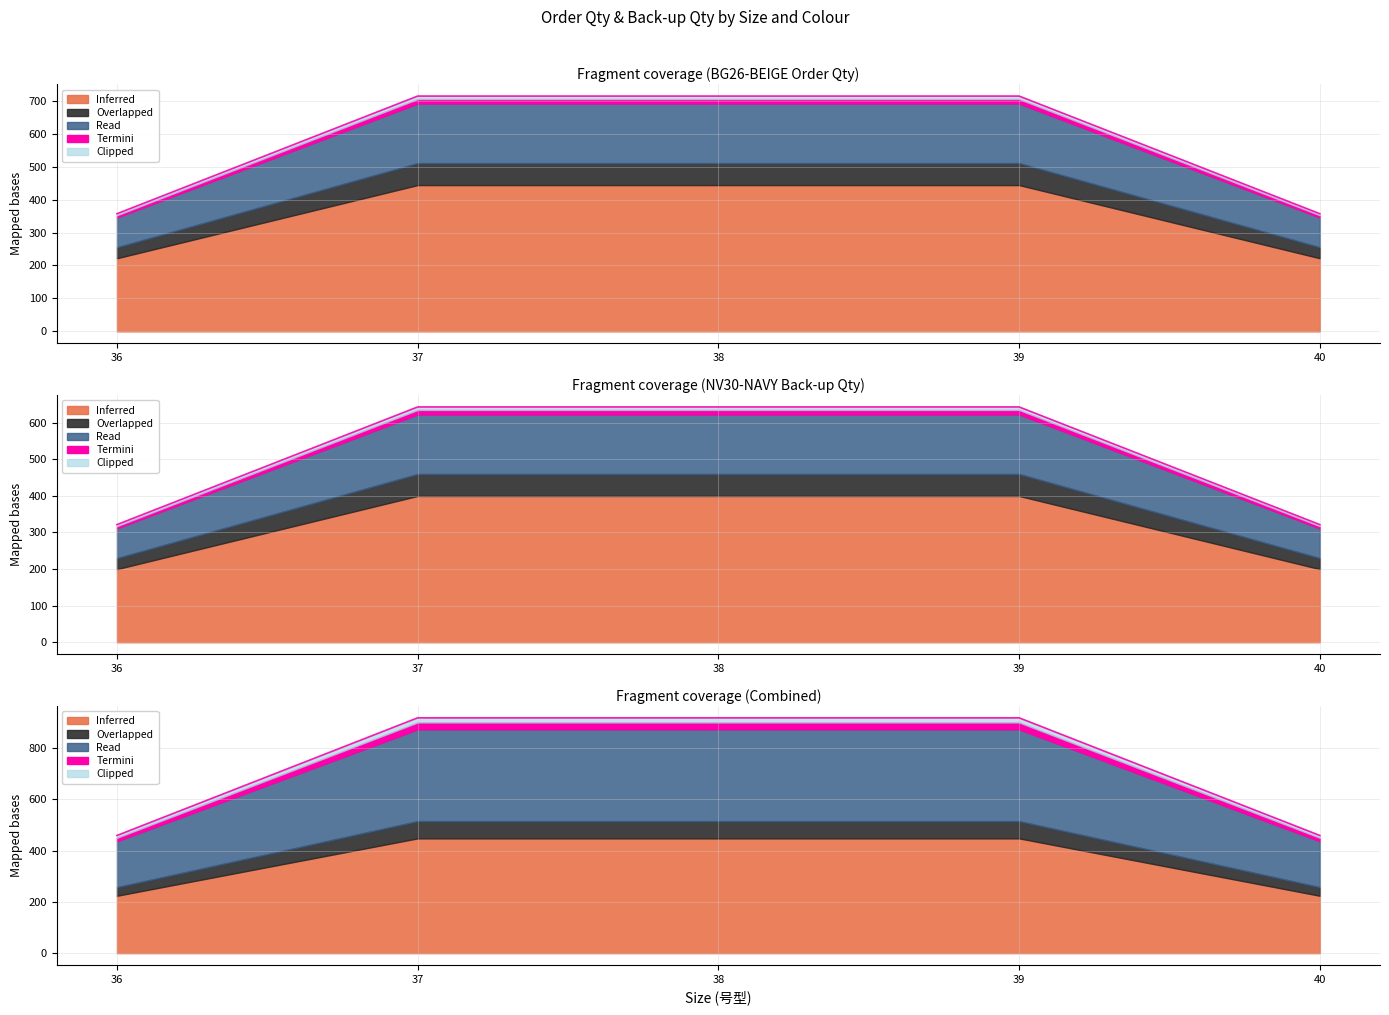

What is the average value of the NV30 - NAVY Order Qty series?

734.7